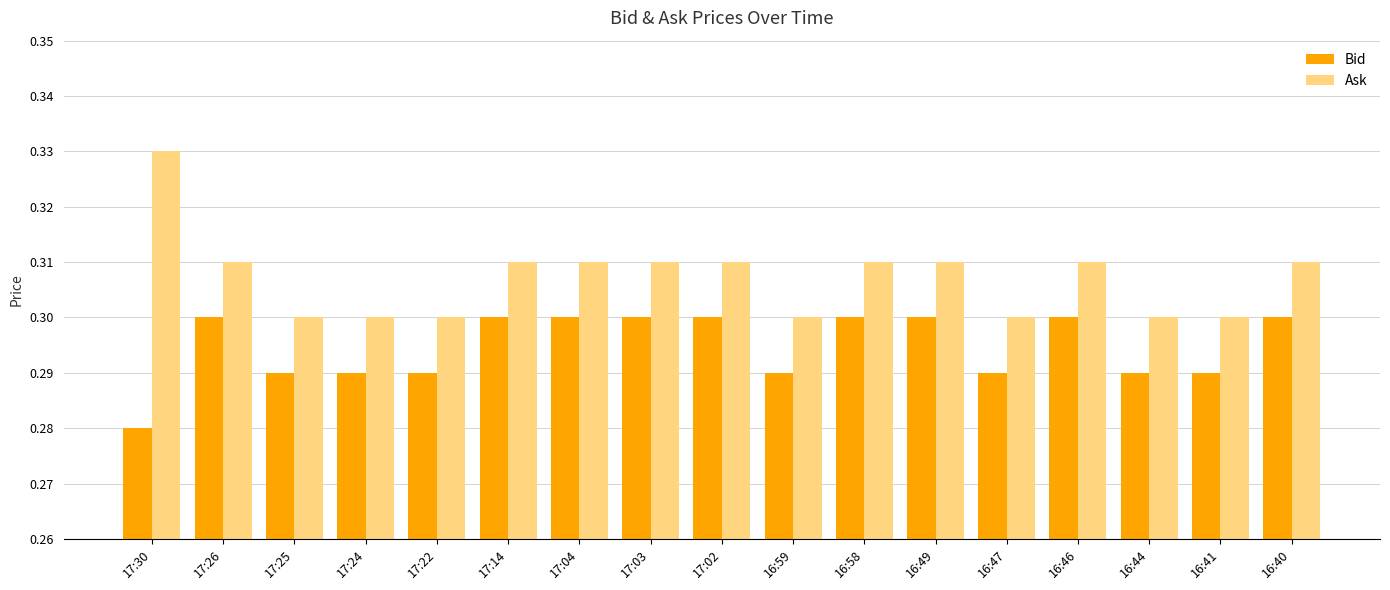

What are all the series names shown in the legend?

Bid, Ask